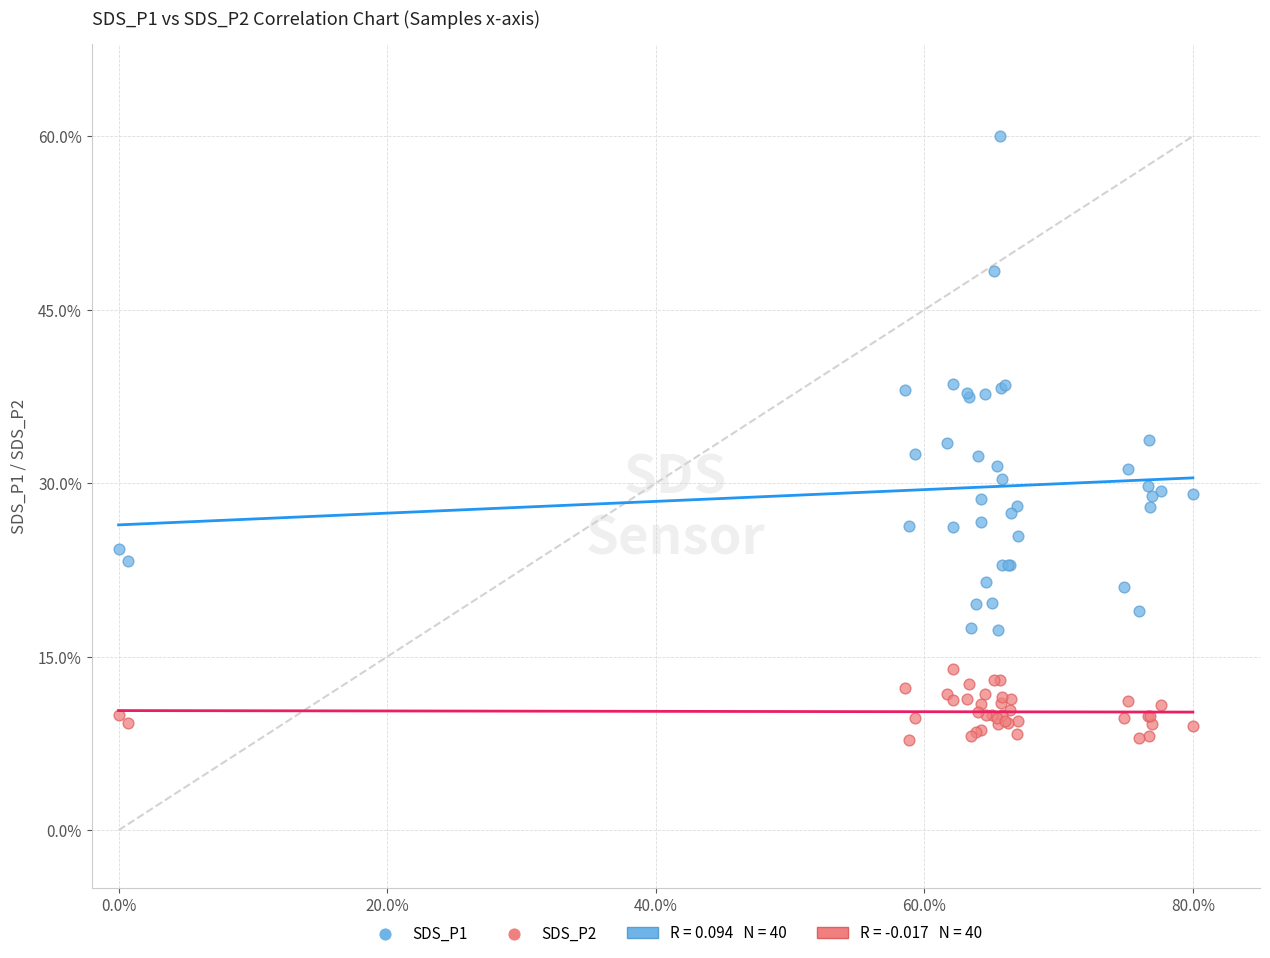

Which series contains the lowest Y value?

SDS_P2